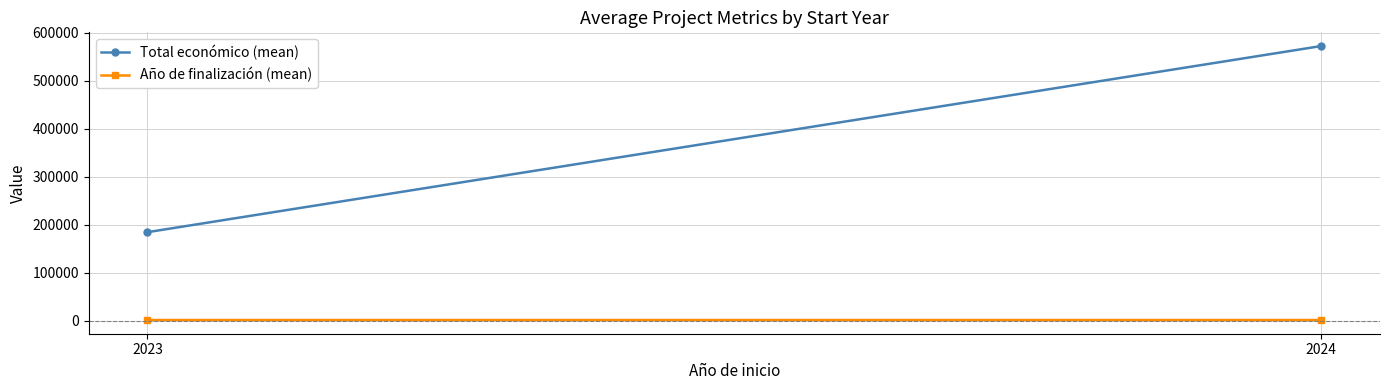

What are all the series names shown in the legend?

Total económico (mean), Año de finalización (mean)